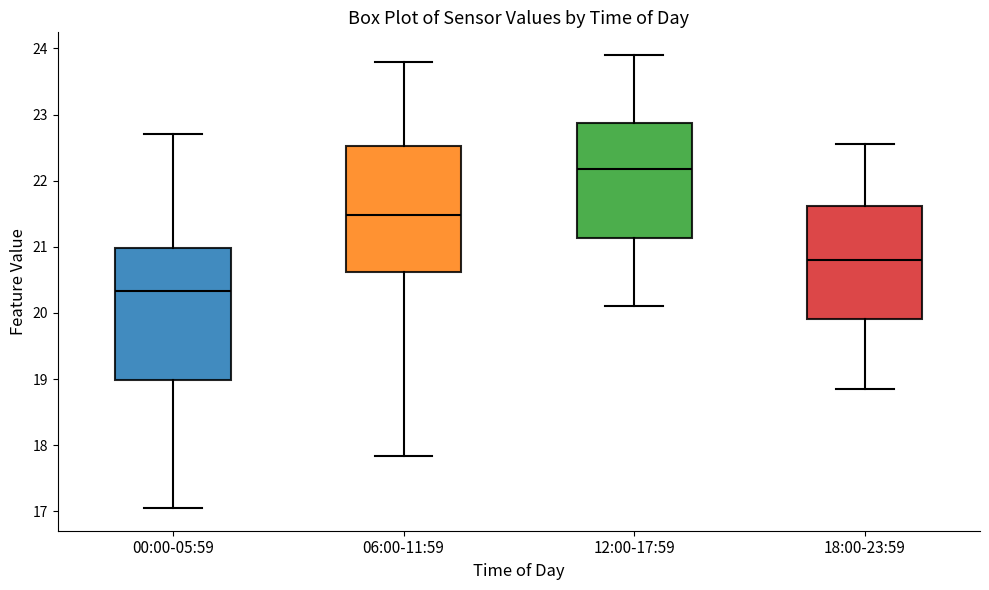

Reading left to right, transcribe this box plot: for each box, give where its median line is, the range the box spans, and where its two whiskers end, as read against the y-axis. The values are not printed on the chart, so give them approximately, as read against the axis.

00:00-05:59: median 20.3, box 19.0 to 21.0, whiskers 17.1 to 22.7
06:00-11:59: median 21.5, box 20.6 to 22.5, whiskers 17.8 to 23.8
12:00-17:59: median 22.2, box 21.1 to 22.9, whiskers 20.1 to 23.9
18:00-23:59: median 20.8, box 19.9 to 21.6, whiskers 18.9 to 22.6